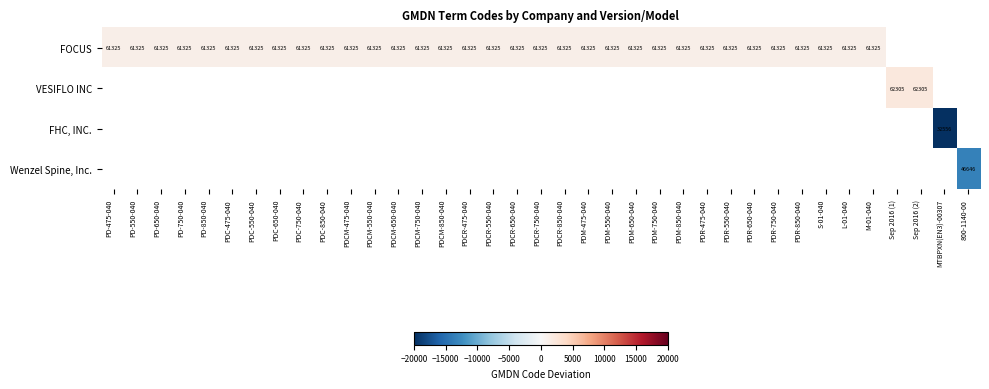

At which category does the chart reach its peak across all series?

Sep 2016 (1)